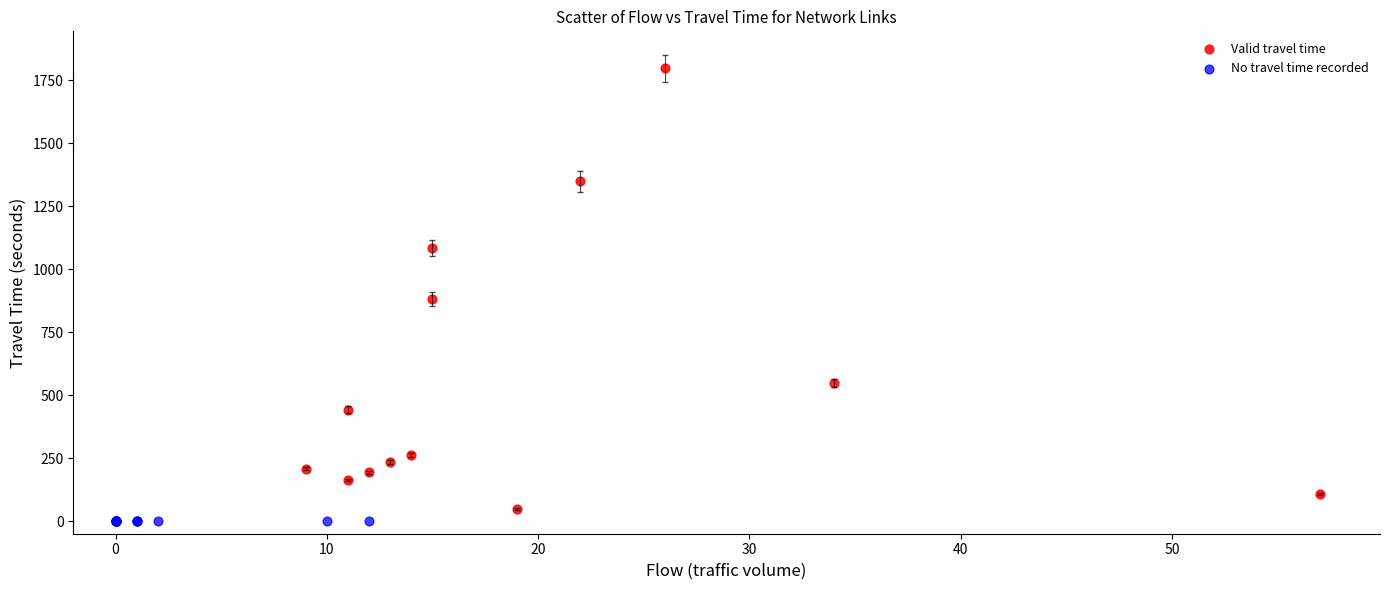

Which series reaches the maximum Y coordinate?

Valid travel time